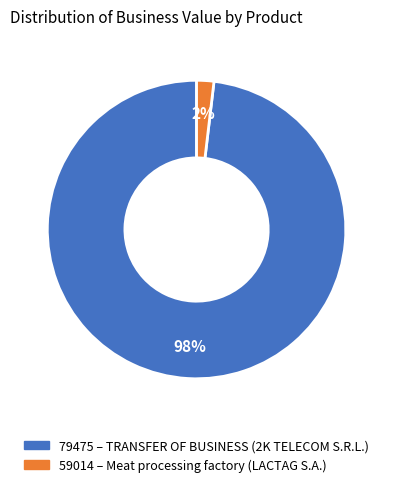

What percentage is the 79475 slice, to the nearest percent?

98%